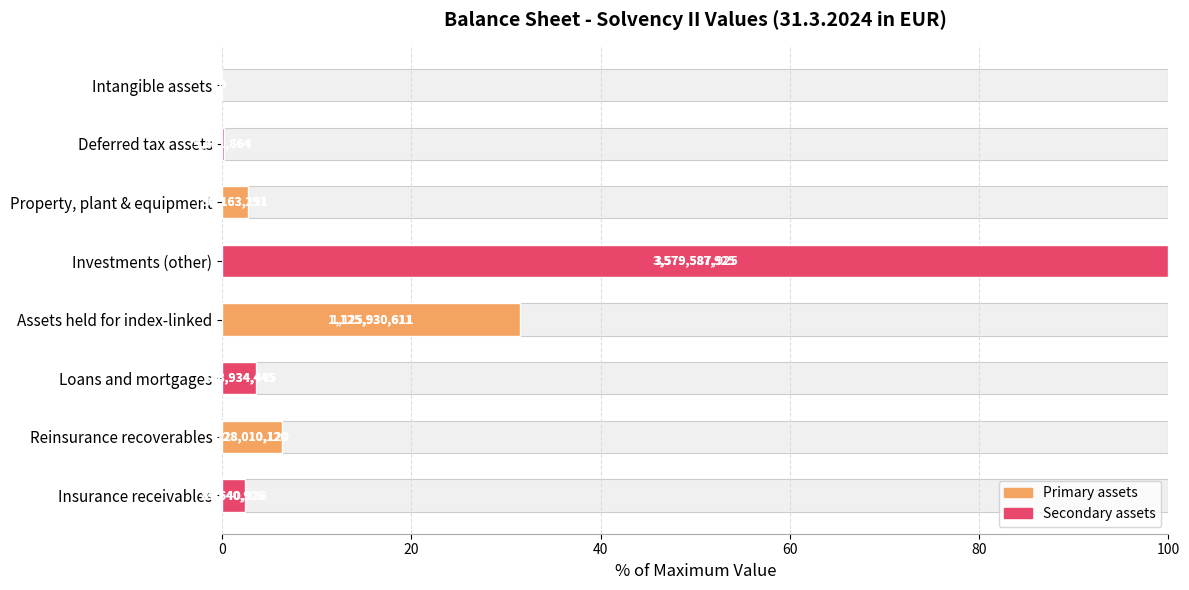

The chart shows a value of 0.2 at Deferred tax assets. True or false?

False